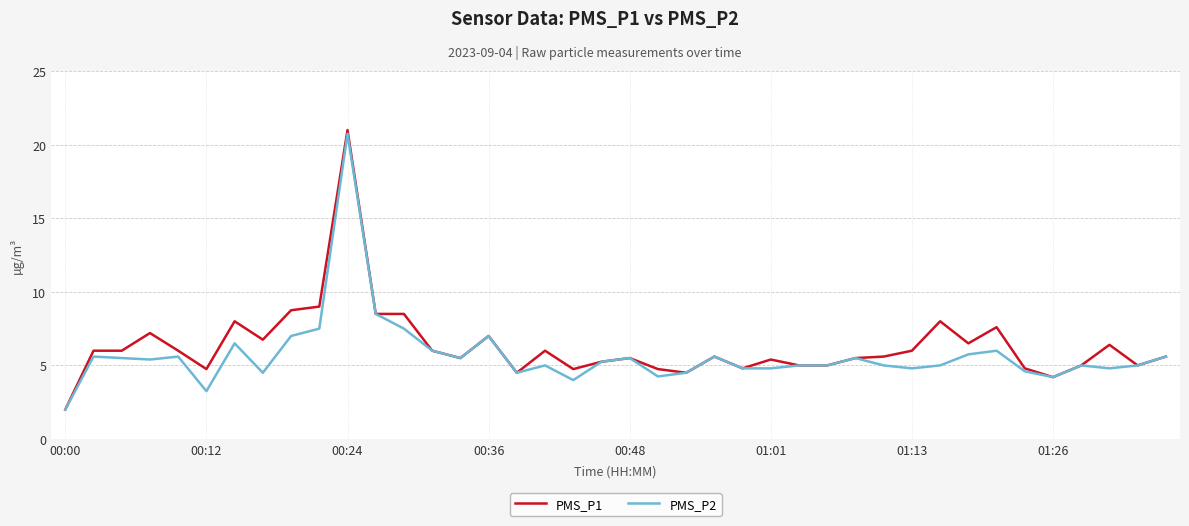

What is the highest value of the PMS_P2 series?

20.8